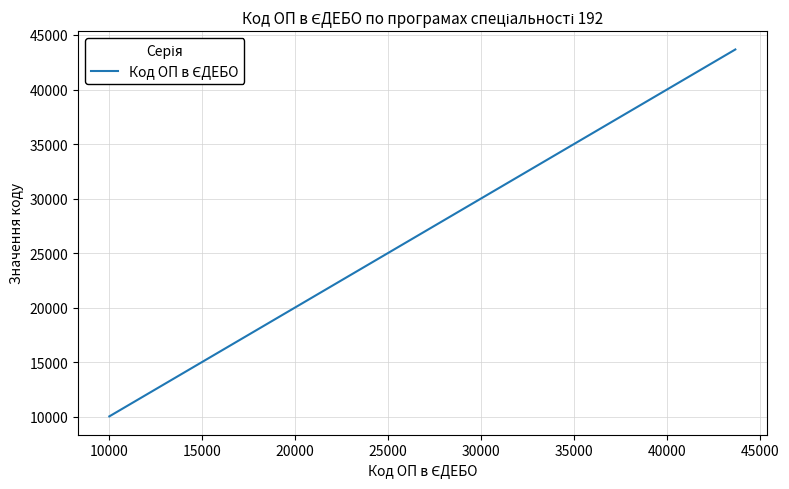

What is the sum of all values?

177003